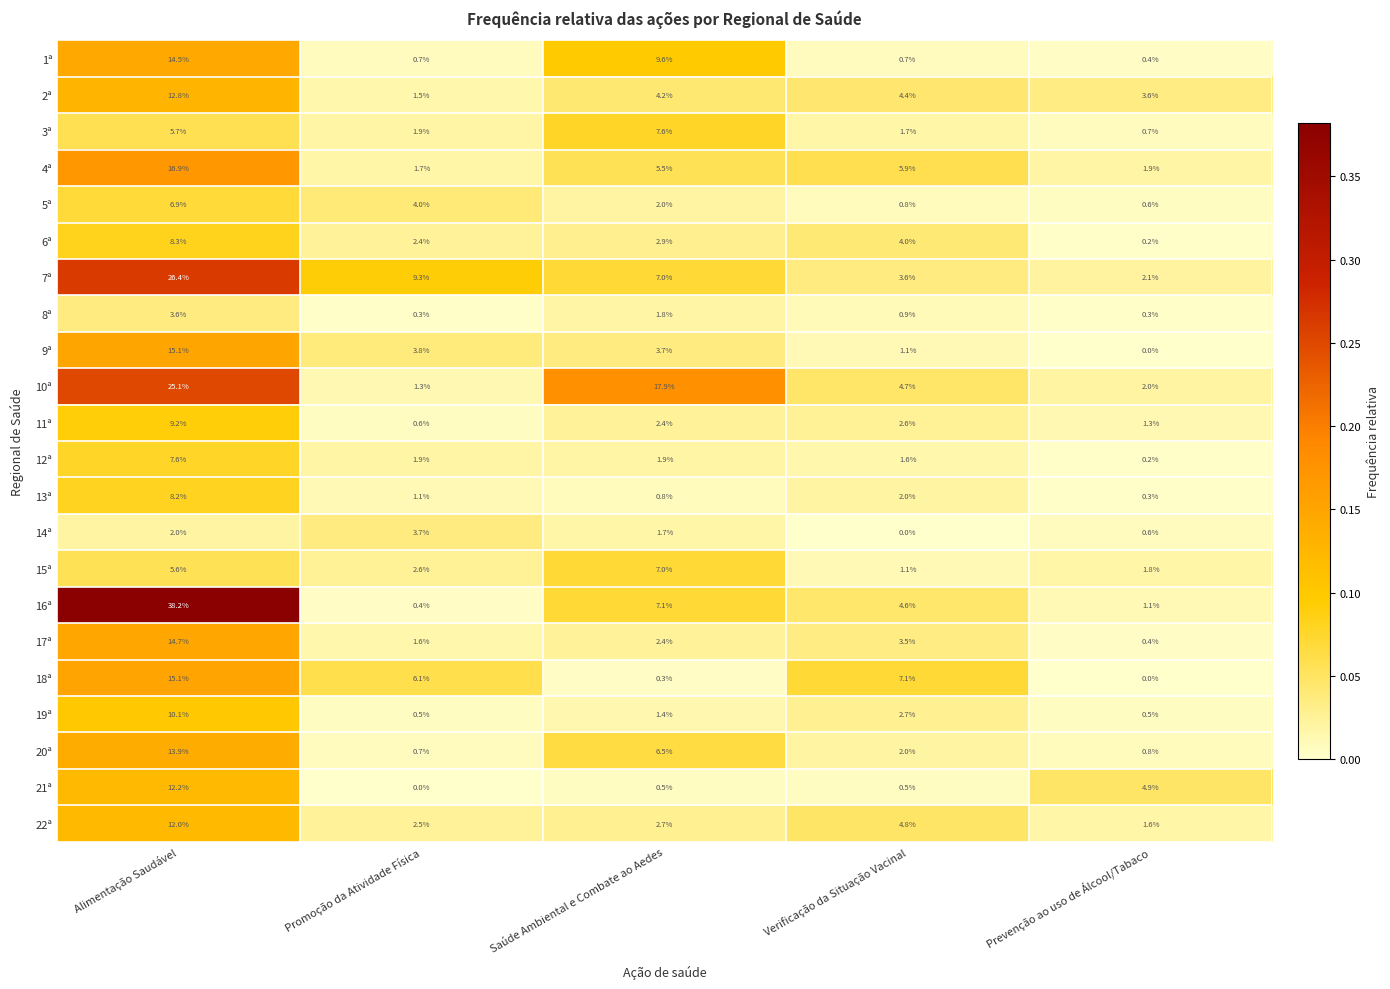

Where does the 15ª series first go above 2?

Alimentação Saudável